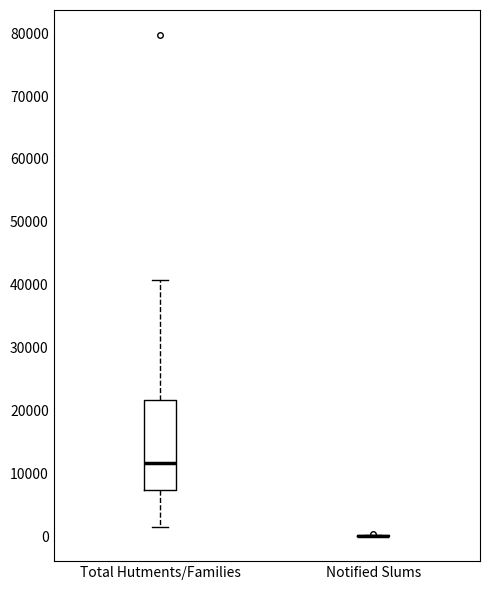

Reading left to right, read every box against the y-axis: the position of its median line, the range the box covers, and the ends of its whiskers. The values are not printed on the chart, so give them approximately, as read against the axis.

Total Hutments/Families: median 12000, box 7000 to 22000, whiskers 1000 to 41000
Notified Slums: box collapsed to a line at 0, whiskers 0 to 0